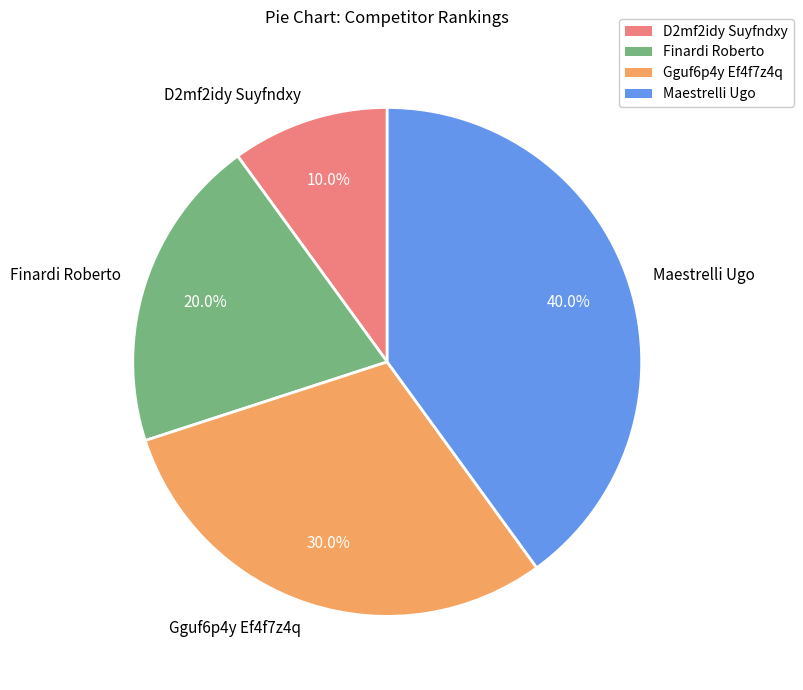

Is the sum of Maestrelli Ugo and Finardi Roberto greater than half?

Yes